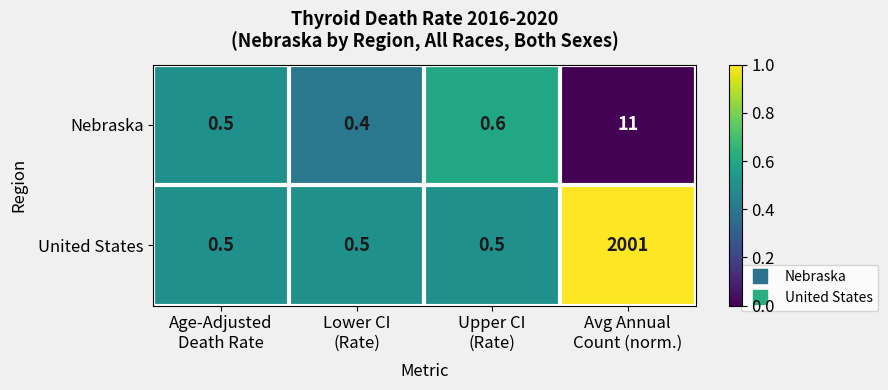

Reading left to right, list all the values displayed in this chart.

Nebraska: 0.5	0.4	0.6	11.0
United States: 0.5	0.5	0.5	2001.0